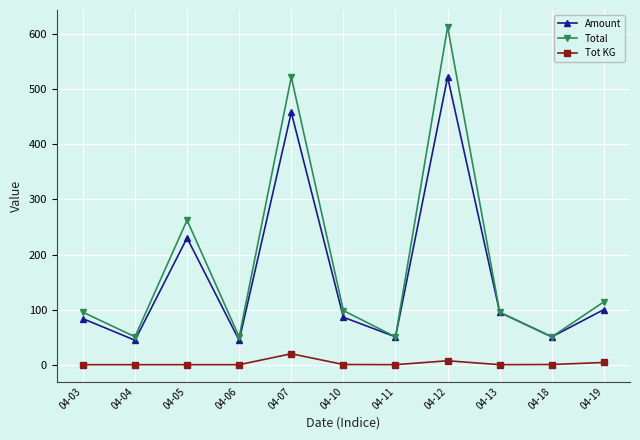

How many values in the Amount series are below 86?

5